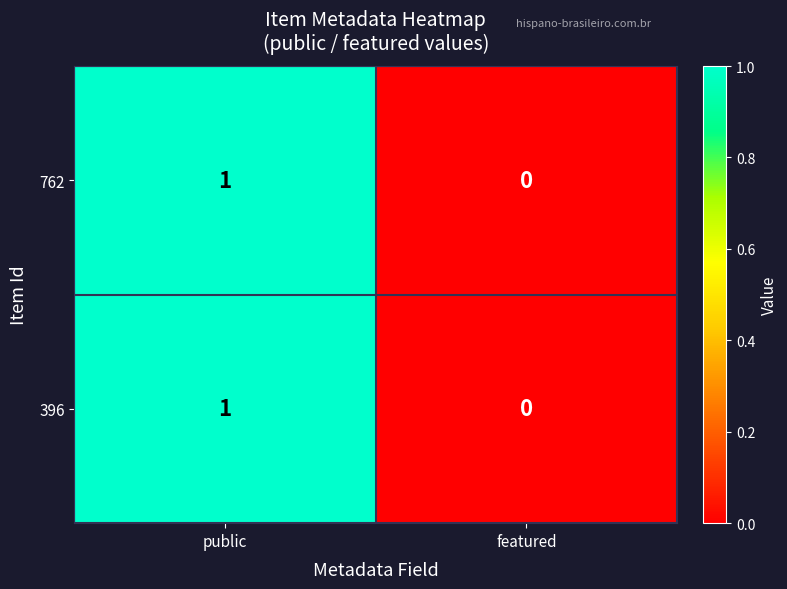

The value of 762 at featured is 0. True or false?

True